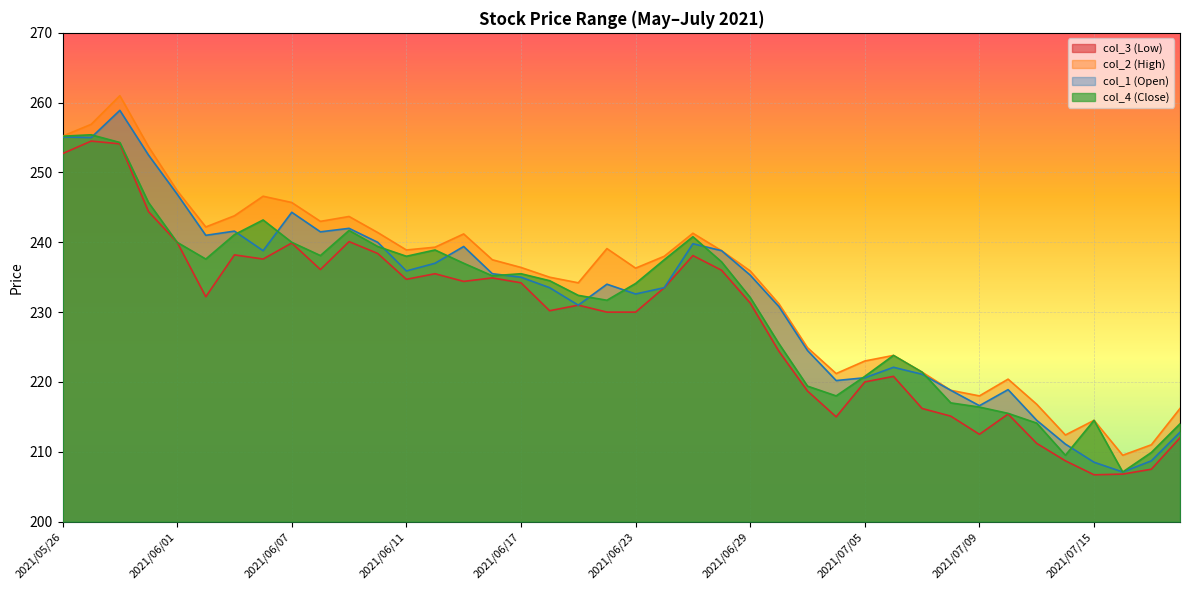

Reading left to right, extract all data points from this chart.

col_3 (Low): 252.7	254.5	254.1	244.4	240.0	232.2	238.2	237.6	239.9	236.1	240.1	238.4	234.7	235.5	234.4	234.9	234.2	230.2	231.0	230.0	230.0	233.5	238.1	236.0	231.3	224.4	218.7	215.0	220.0	220.8	216.2	215.1	212.5	215.4	211.2	208.7	206.7	206.8	207.5	212.0
col_2 (High): 255.2	256.9	261.0	253.7	247.4	242.2	243.8	246.6	245.7	243.0	243.7	241.4	238.9	239.3	241.2	237.5	236.4	235.0	234.2	239.1	236.3	238.0	241.3	238.8	235.9	231.2	224.9	221.2	223.0	223.8	221.4	218.8	218.0	220.4	216.8	212.4	214.5	209.5	211.0	216.2
col_1 (Open): 255.1	255.0	258.9	252.5	246.9	241.0	241.6	238.8	244.3	241.5	242.0	240.0	235.9	237.0	239.4	235.5	235.0	233.5	231.0	234.0	232.6	233.5	239.8	238.8	235.3	230.8	224.5	220.2	220.6	222.1	221.1	218.8	216.6	218.9	214.5	211.1	208.5	207.1	208.7	212.8
col_4 (Close): 255.2	255.4	254.3	245.7	240.0	237.6	241.1	243.2	240.0	238.1	241.7	239.4	238.0	238.9	237.0	235.2	235.5	234.5	232.4	231.7	234.1	237.5	240.8	237.2	232.1	225.5	219.4	218.0	220.8	223.8	221.4	217.0	216.4	215.5	214.1	209.5	214.5	207.1	209.9	214.0